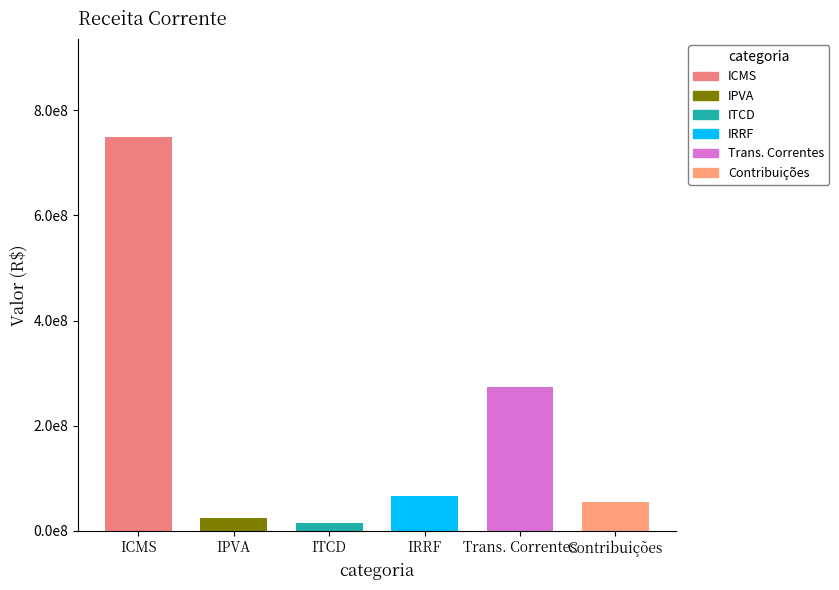

Count the number of categories in the chart.

6